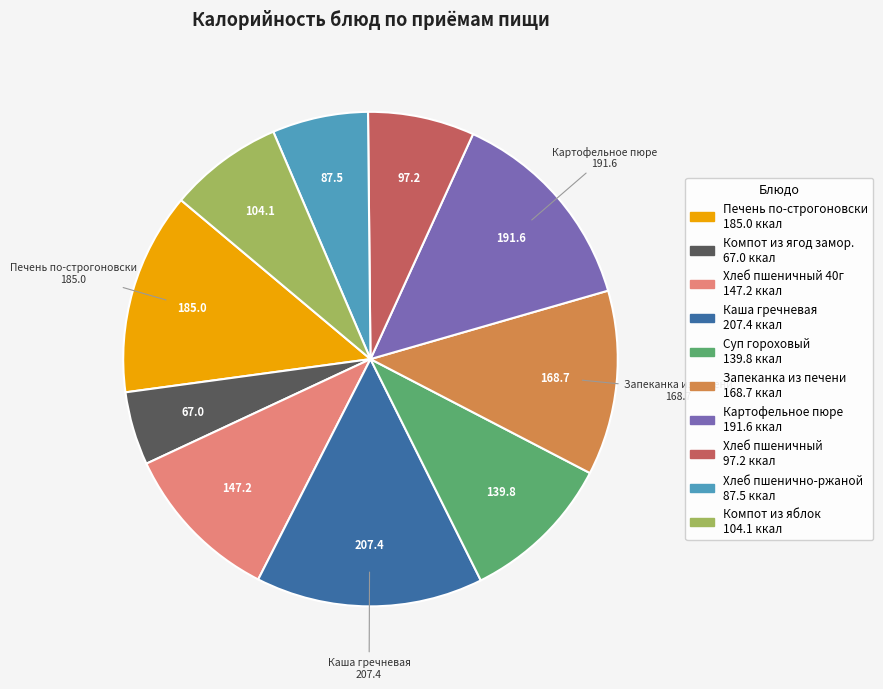

Is there a majority slice in this chart?

No